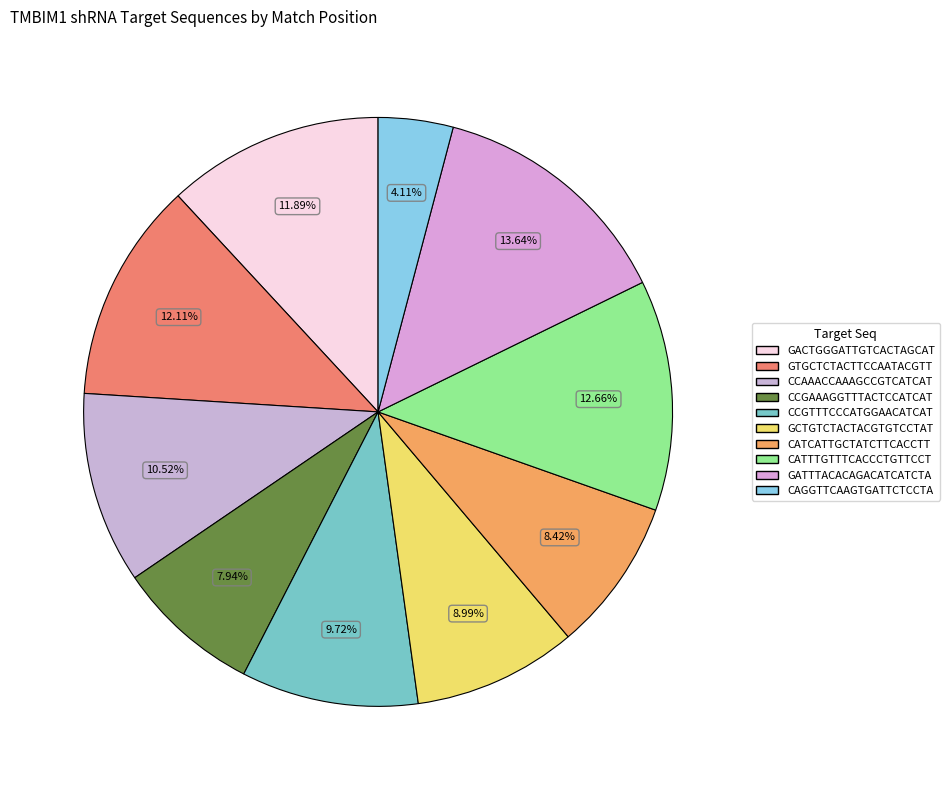

True or false: GATTTACACAGACATCATCTA accounts for 24% of the total.

False